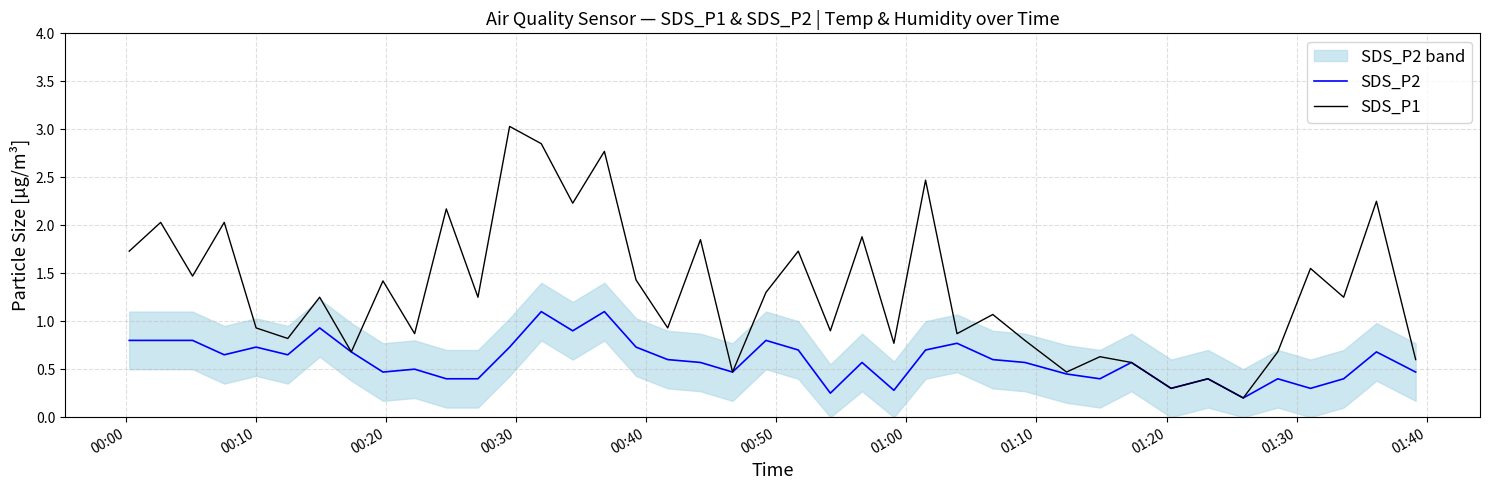

Which series has the largest total across all categories?

SDS_P1